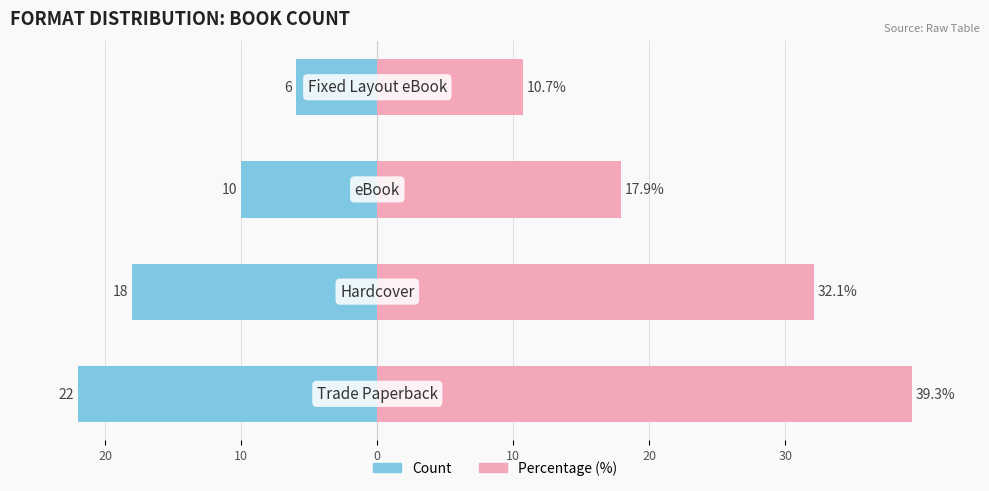

How many series are shown in this chart?

2